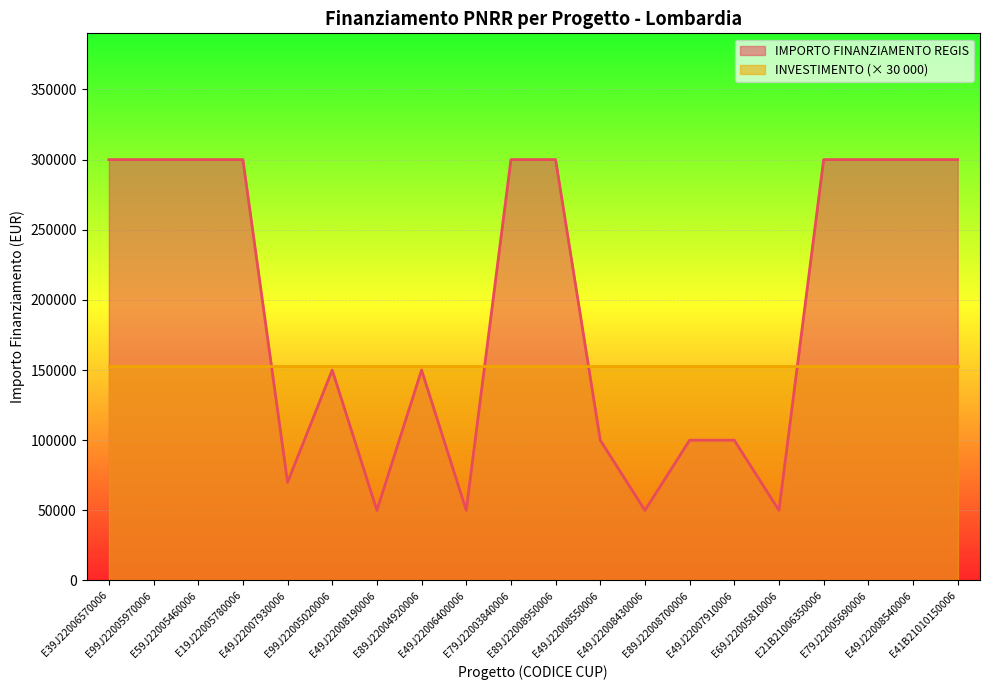

How many interior local peaks (higher than both neighbors) does the data have?

2